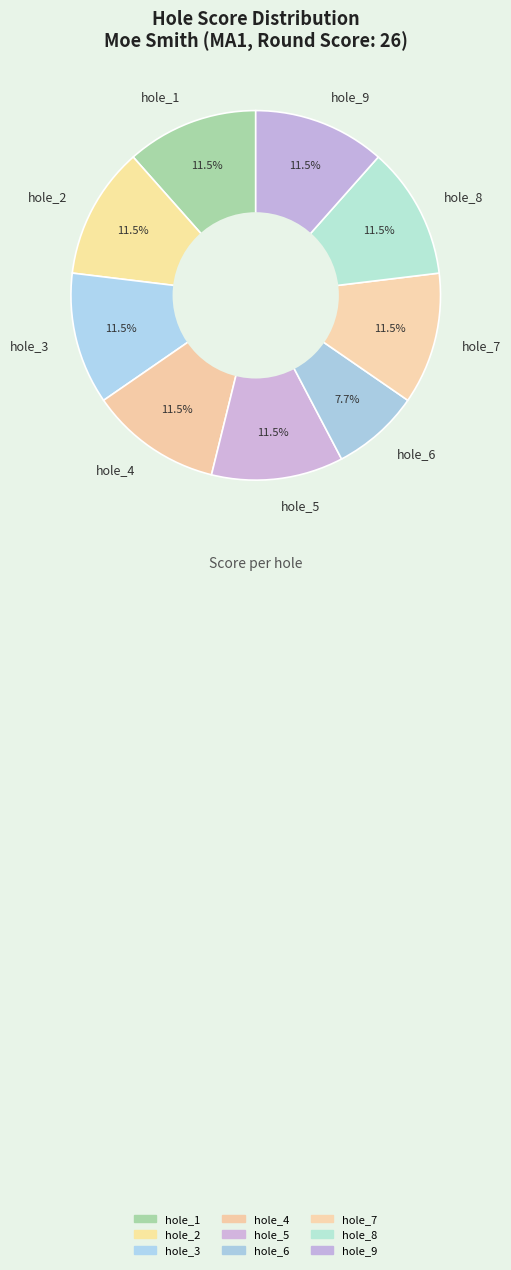

Does hole_8 represent more than half of the total?

No